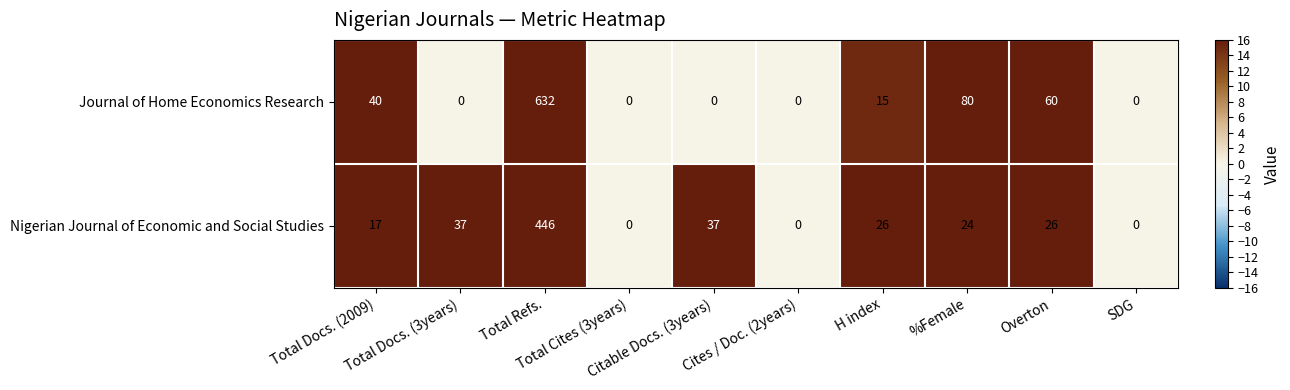

What is the sum of all Nigerian Journal of Economic and Social Studies values?

613